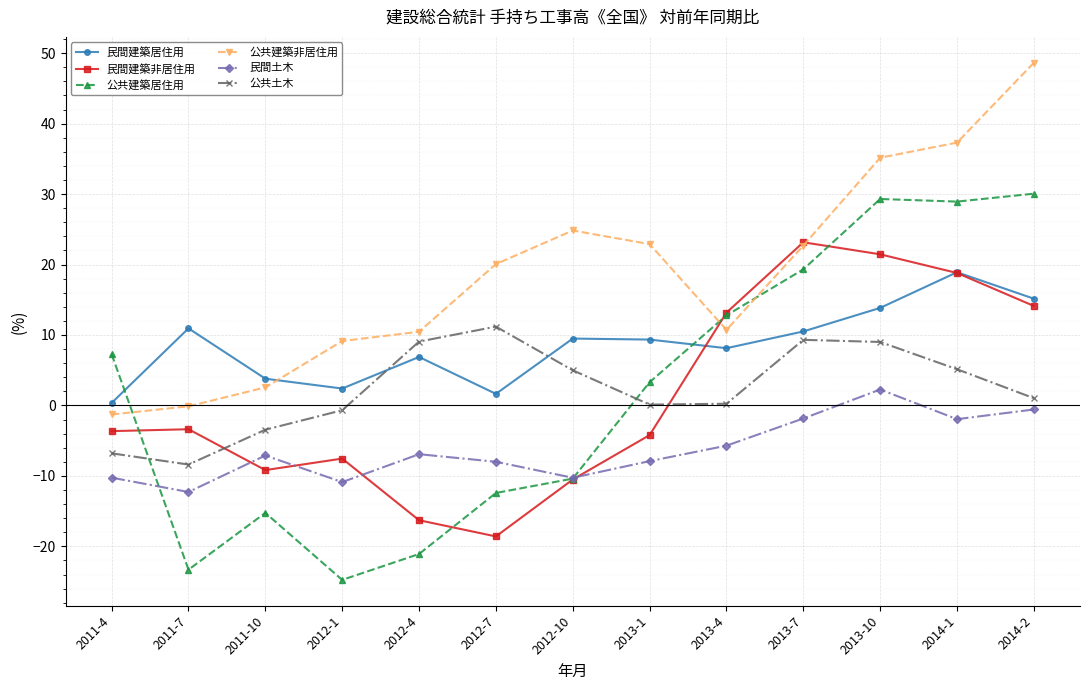

What is the difference between the 民間土木 values at 2011-4 and 2011-7?

2.0